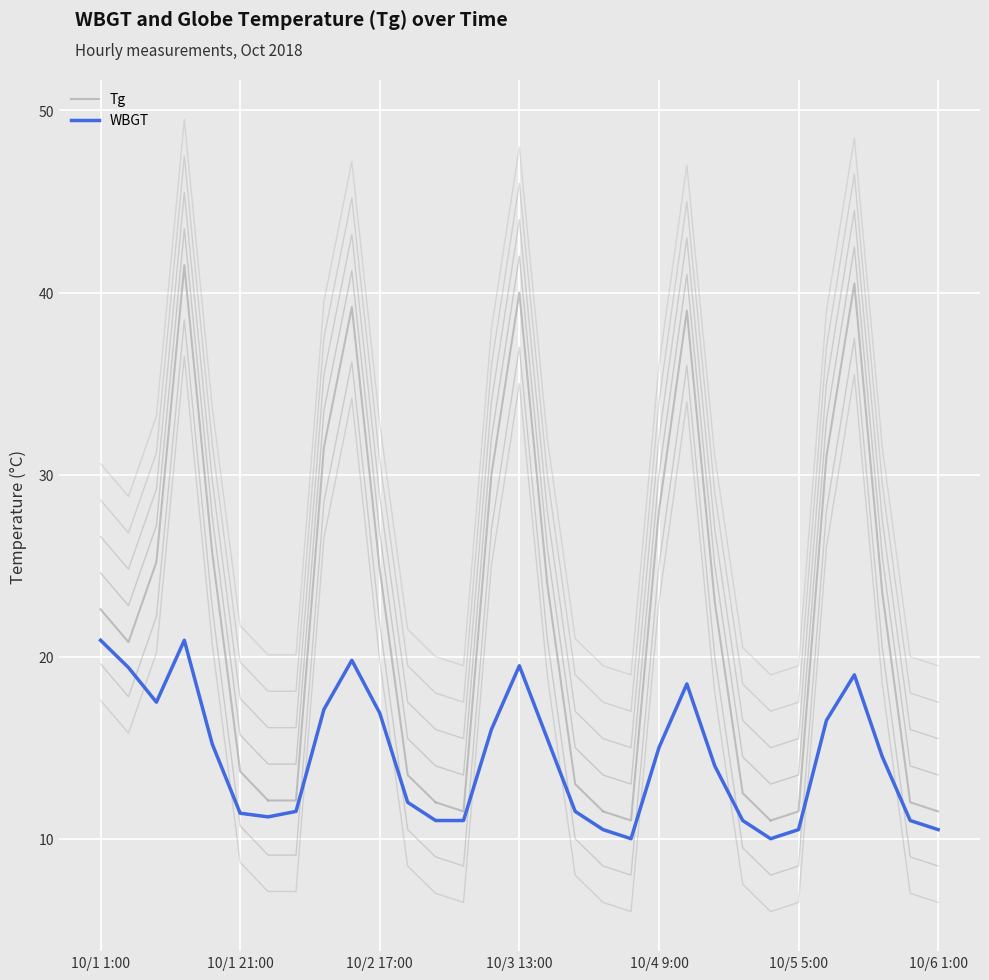

True or false: WBGT and Tg cross at least once.

False